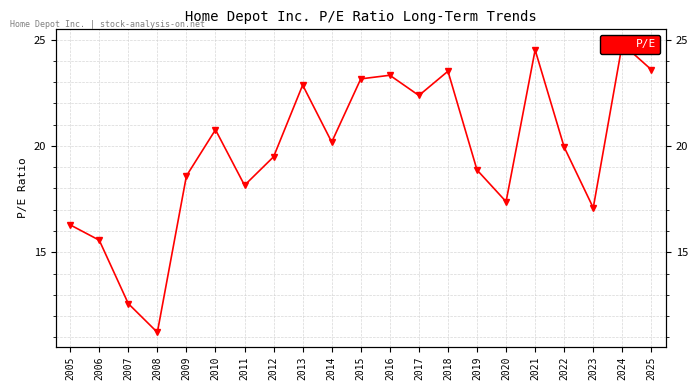

The value at 2012 is 30.9. True or false?

False